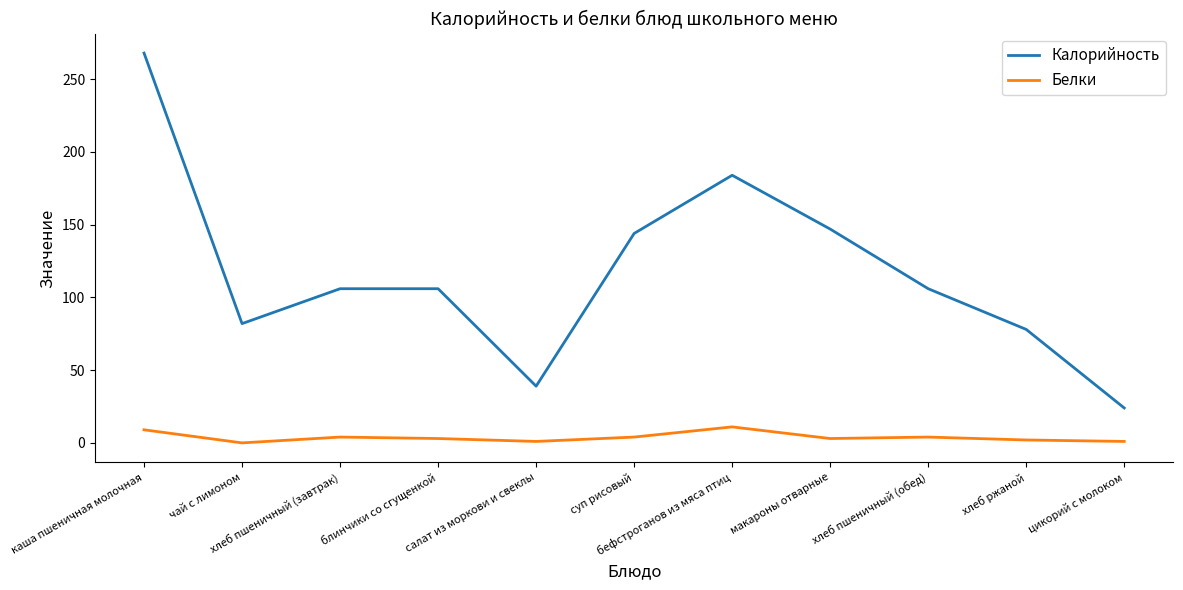

What is the difference between the Белки values at каша пшеничная молочная and суп рисовый?

5